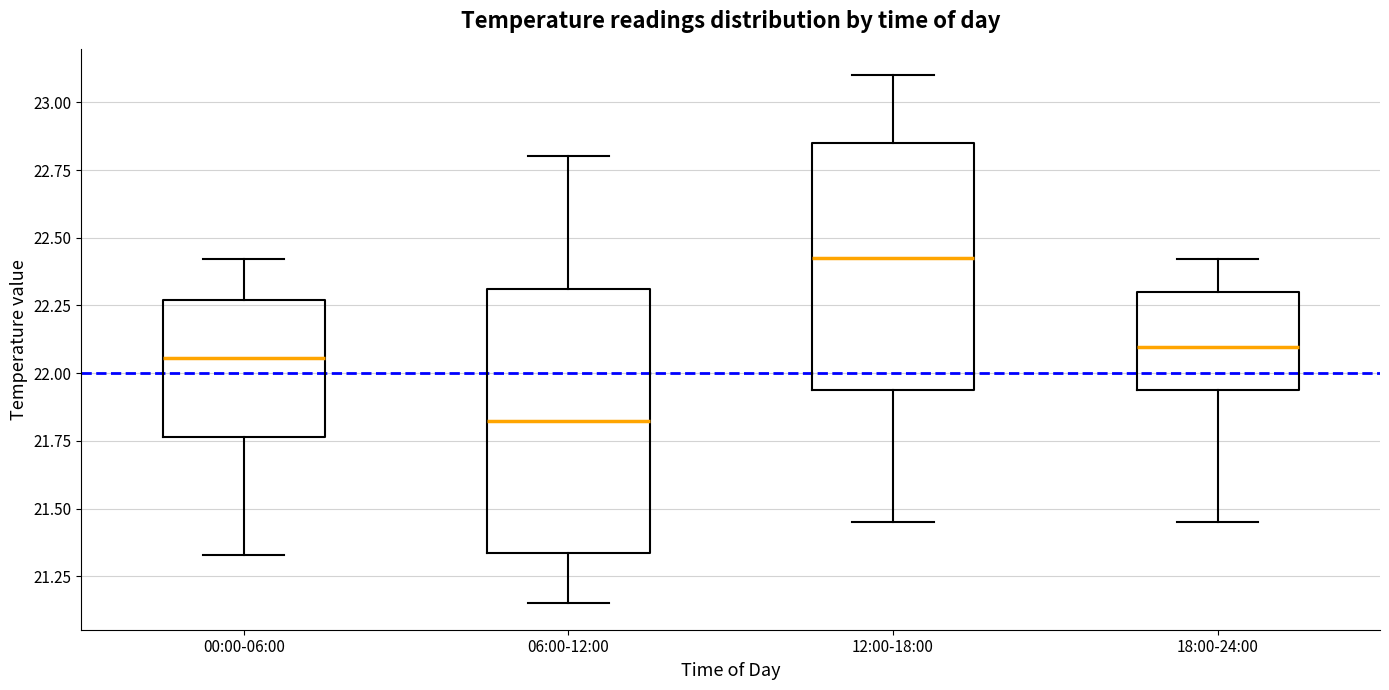

Where does the upper whisker of the box for 06:00-12:00 end on the y-axis? The values are not printed on the chart, so give them approximately, as read against the axis.

22.80